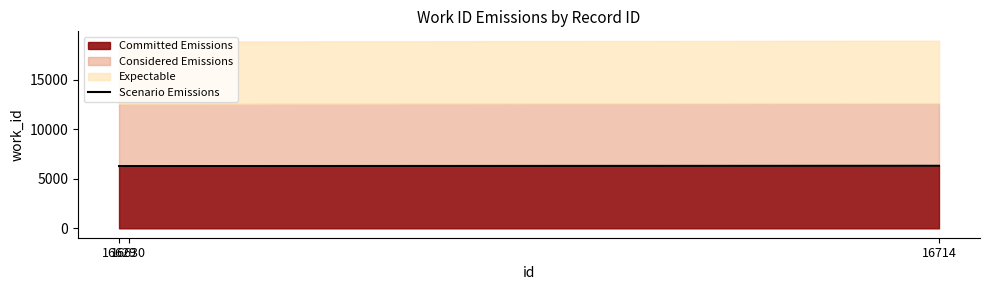

Between 16714 and 16630, which is larger?

16714